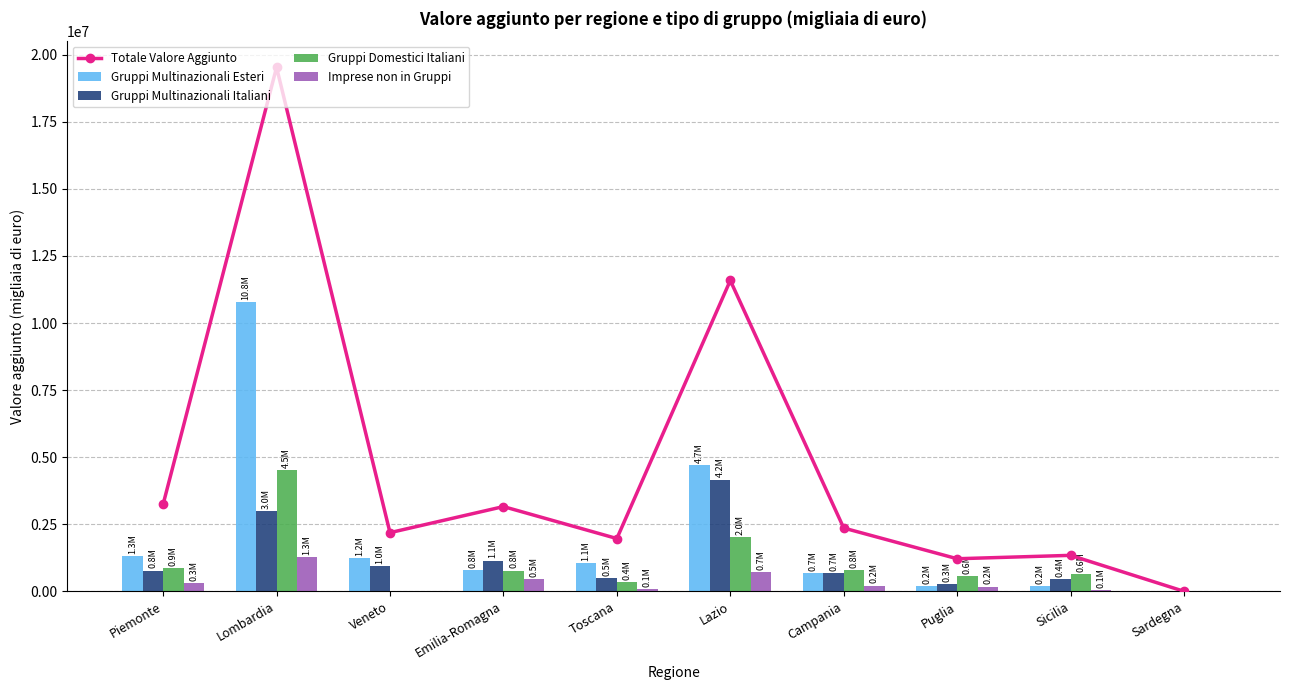

At Emilia-Romagna, list the series in order from smallest to largest.

Imprese non in Gruppi, Gruppi Domestici Italiani, Gruppi Multinazionali Esteri, Gruppi Multinazionali Italiani, Totale Valore Aggiunto